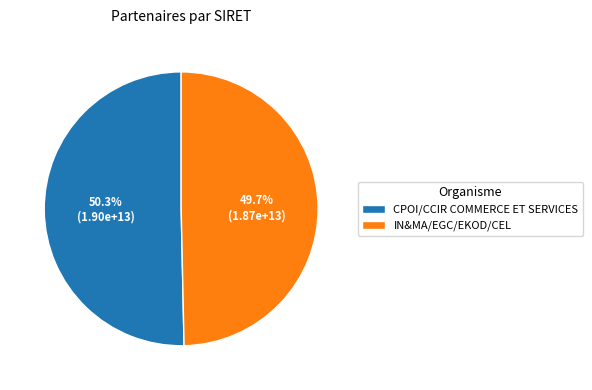

How many slices are in this pie chart?

2